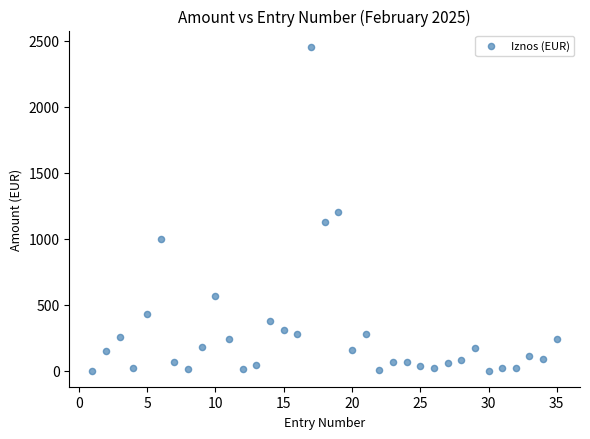

What is the range of Y values (max minus min)?

2451.8